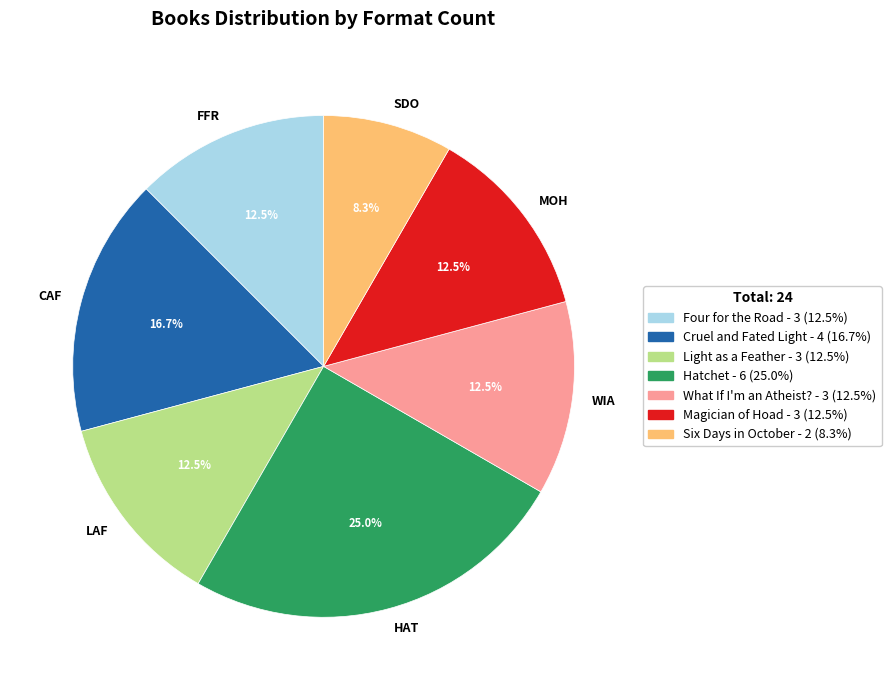

What is the ratio of the value at MOH to the value at SDO?

1.5